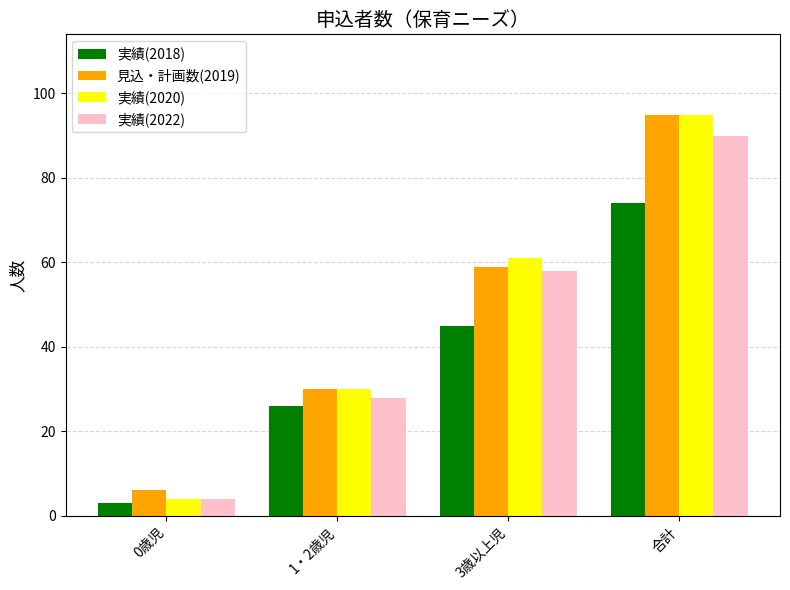

At how many categories does at least one series exceed 65?

1